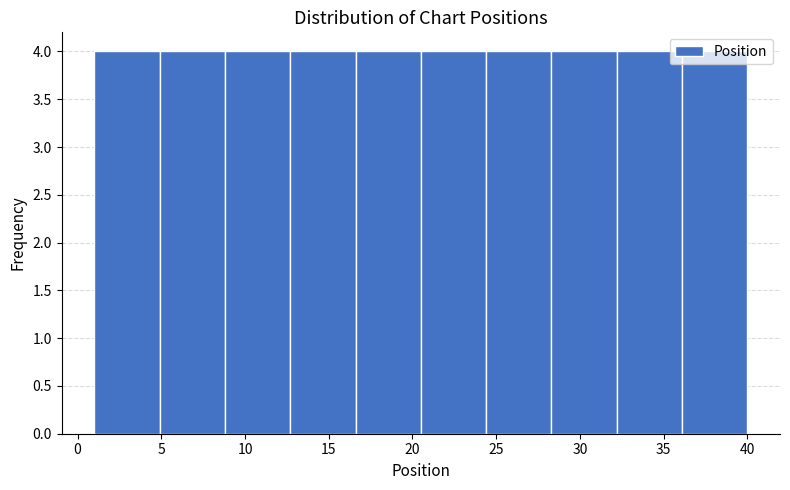

How tall is the bar that spans 32.2 to 36.1 on the x-axis? Neither the bar edges nor the heights are printed on the chart, so give them approximately, as read against the axes.

4